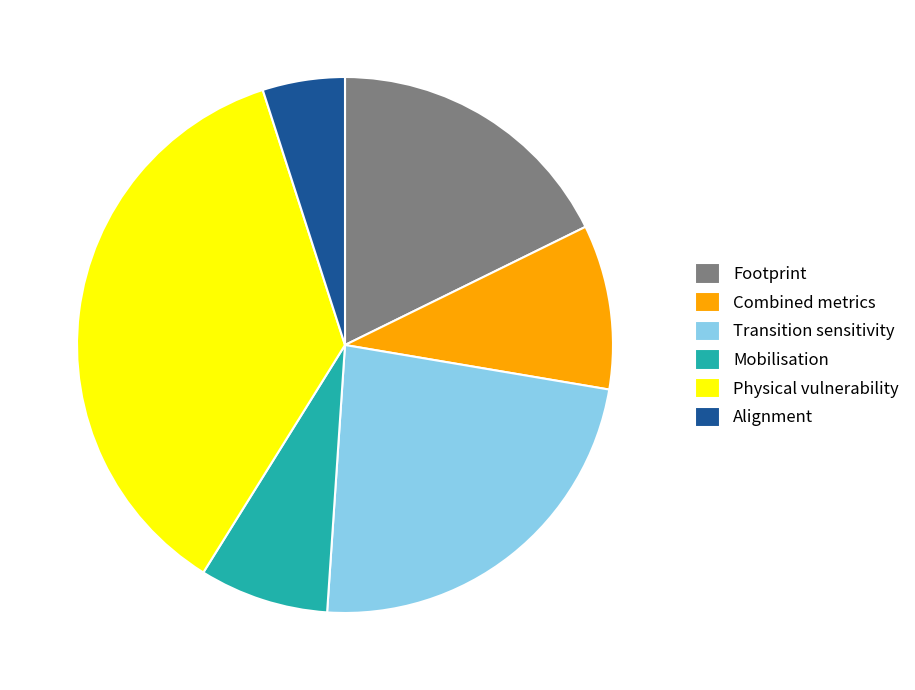

How many slices are in this pie chart?

6